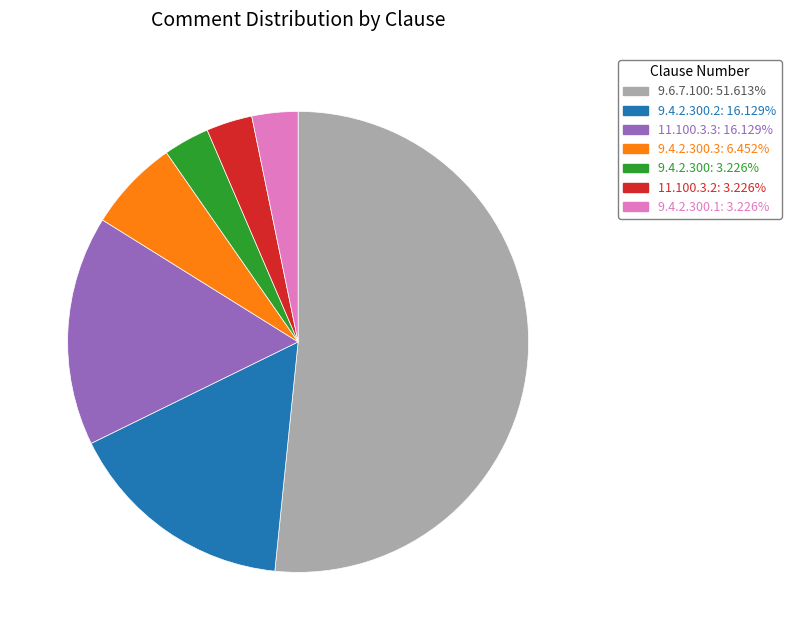

Is there a majority slice in this chart?

Yes